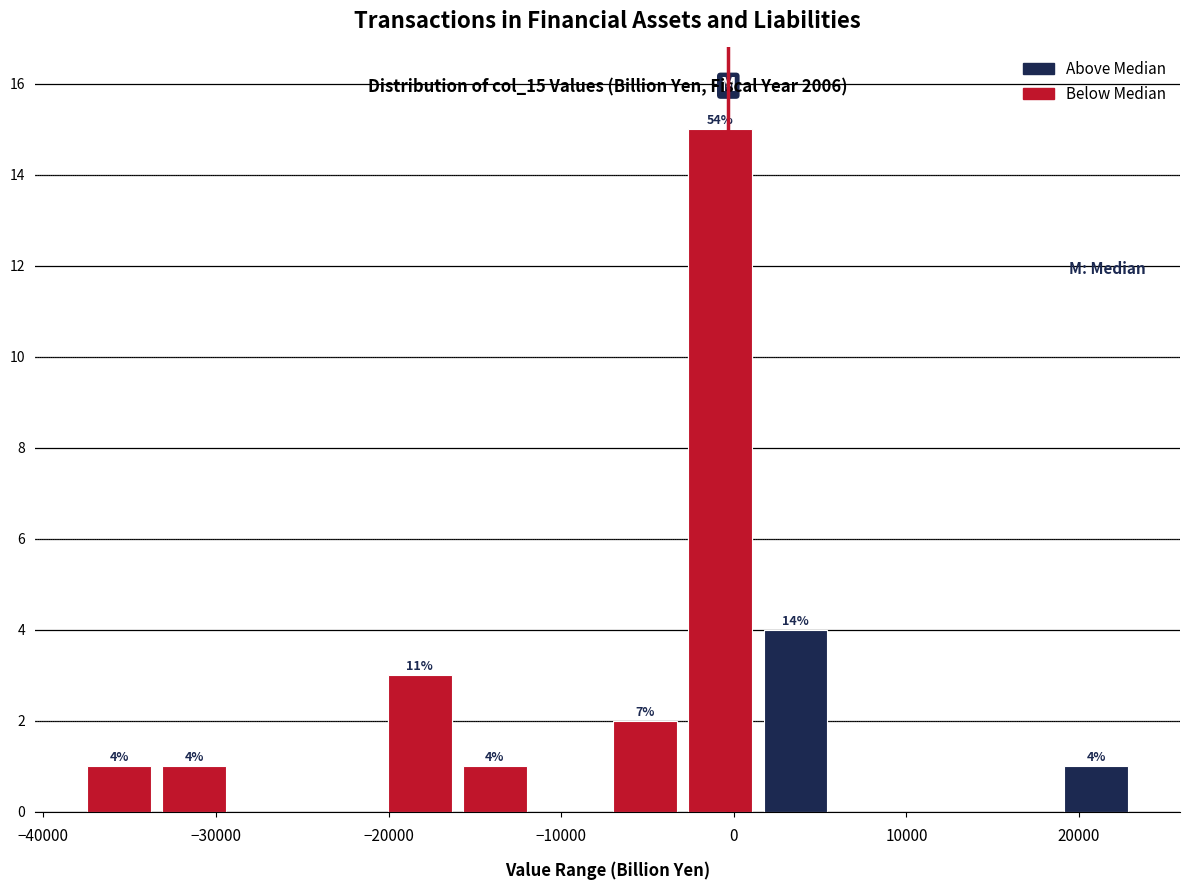

Over which range of the x-axis is the bar tallest?

-3000 to 1000